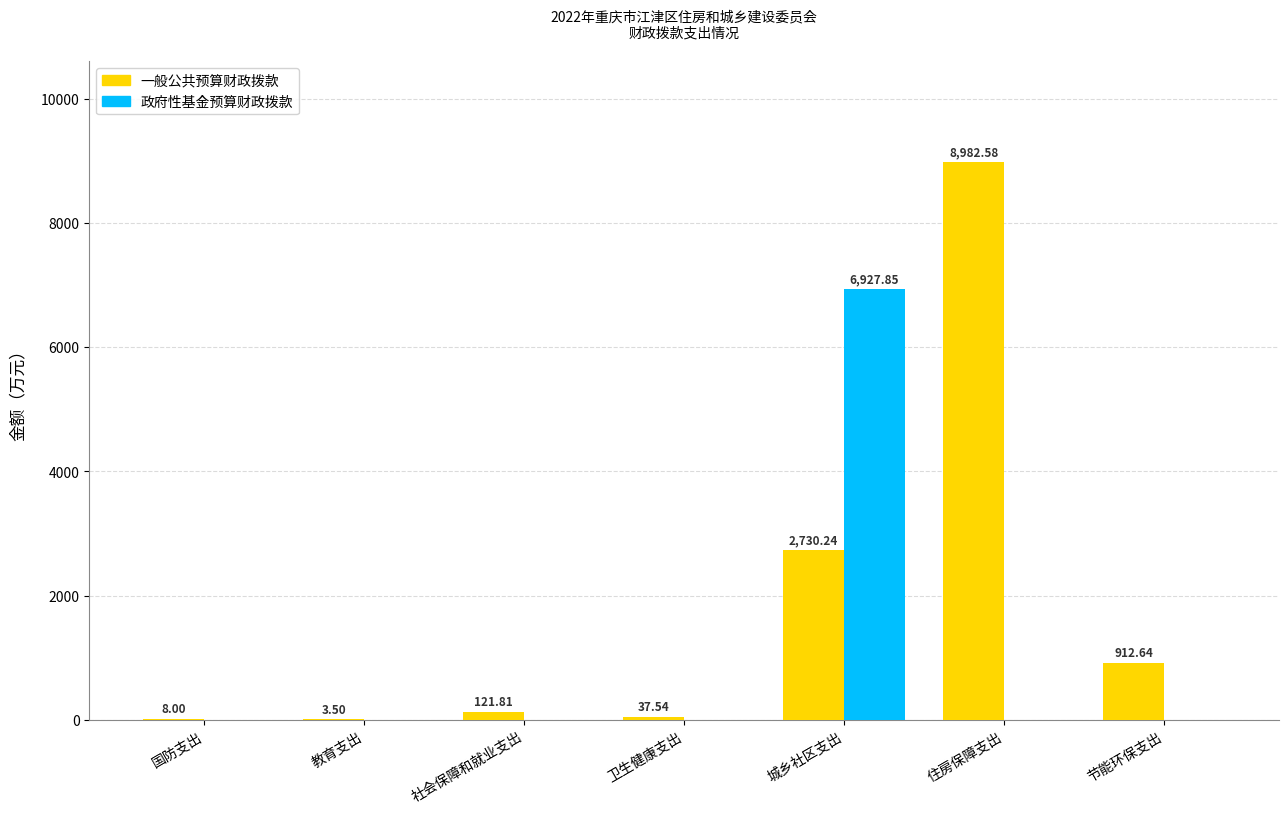

How many groups of bars are there?

7